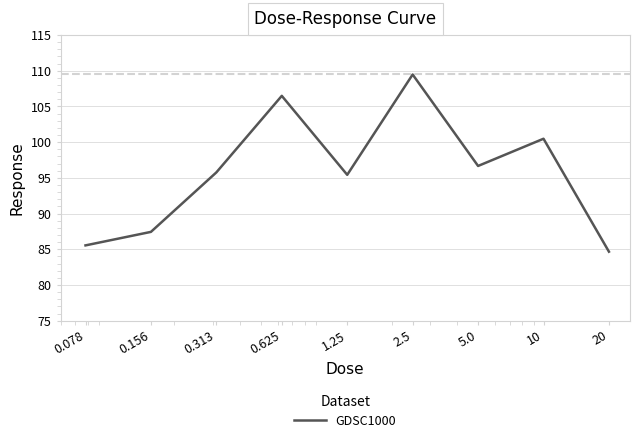

What is the greatest value displayed?

109.5